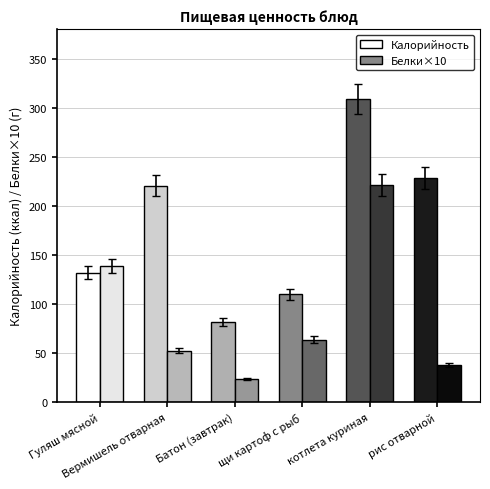

Is the value of Белки at Батон (завтрак) greater than the value of Калорийность at Батон (завтрак)?

No